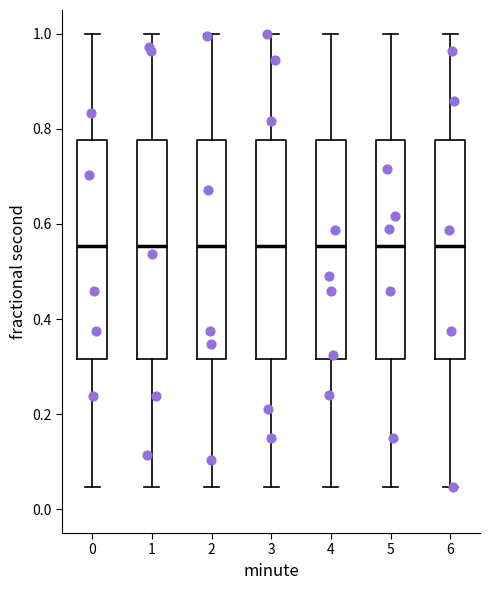

Reading left to right, transcribe this box plot: for each box, give where its median line is, the range the box spans, and where its two whiskers end, as read against the y-axis. The values are not printed on the chart, so give them approximately, as read against the axis.

0: median 0.56, box 0.32 to 0.78, whiskers 0.04 to 1.00
1: median 0.56, box 0.32 to 0.78, whiskers 0.04 to 1.00
2: median 0.56, box 0.32 to 0.78, whiskers 0.04 to 1.00
3: median 0.56, box 0.32 to 0.78, whiskers 0.04 to 1.00
4: median 0.56, box 0.32 to 0.78, whiskers 0.04 to 1.00
5: median 0.56, box 0.32 to 0.78, whiskers 0.04 to 1.00
6: median 0.56, box 0.32 to 0.78, whiskers 0.04 to 1.00